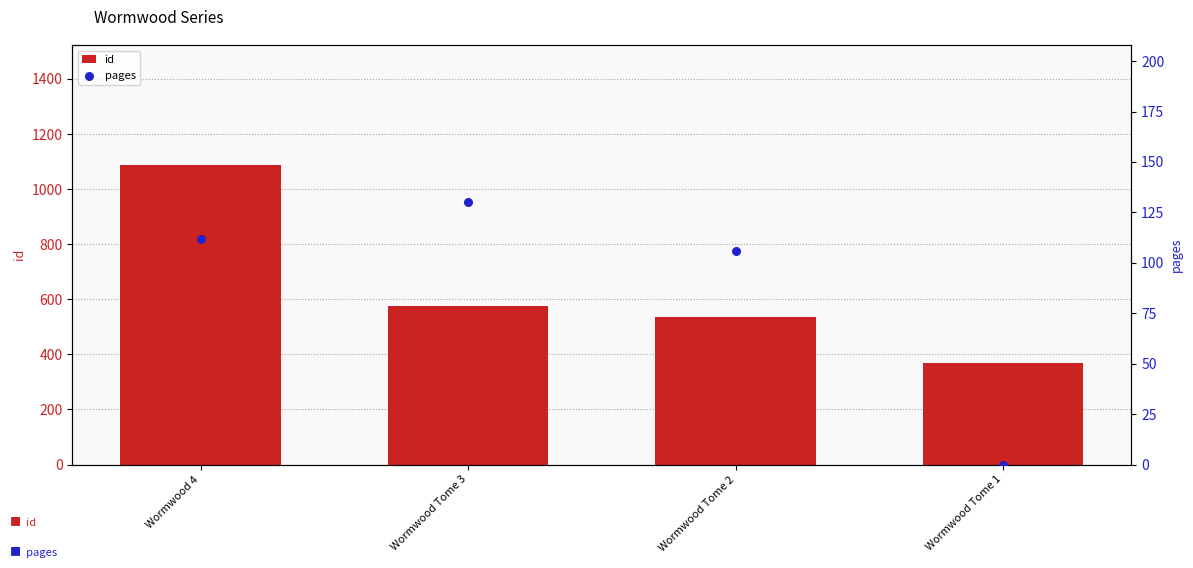

Which series has the largest Y range (max minus min)?

id